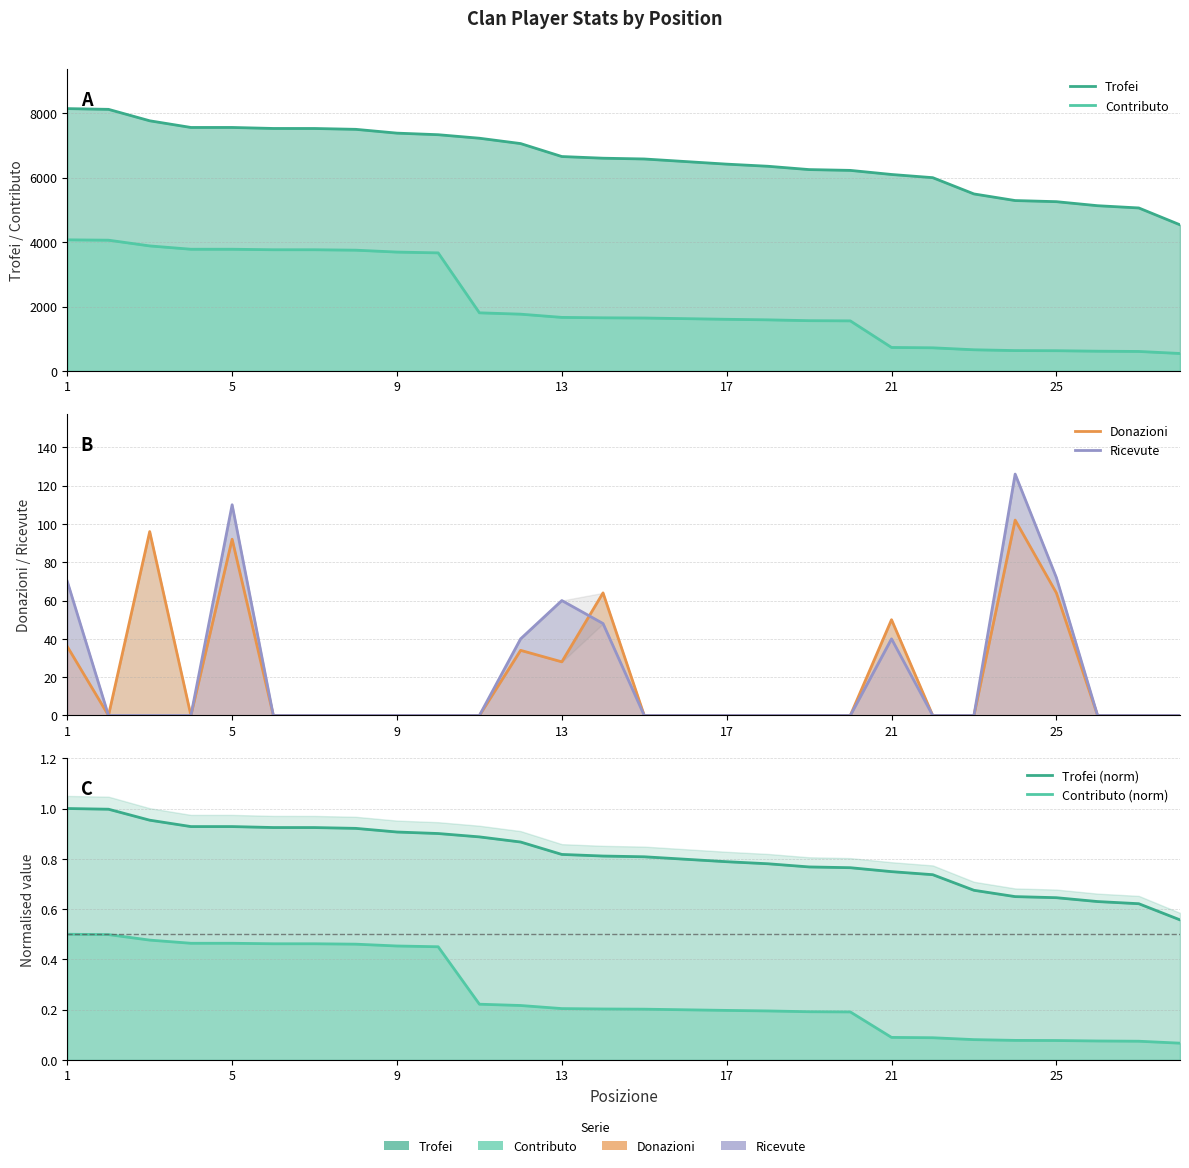

What is the highest value of the Trofei series?

8143.0